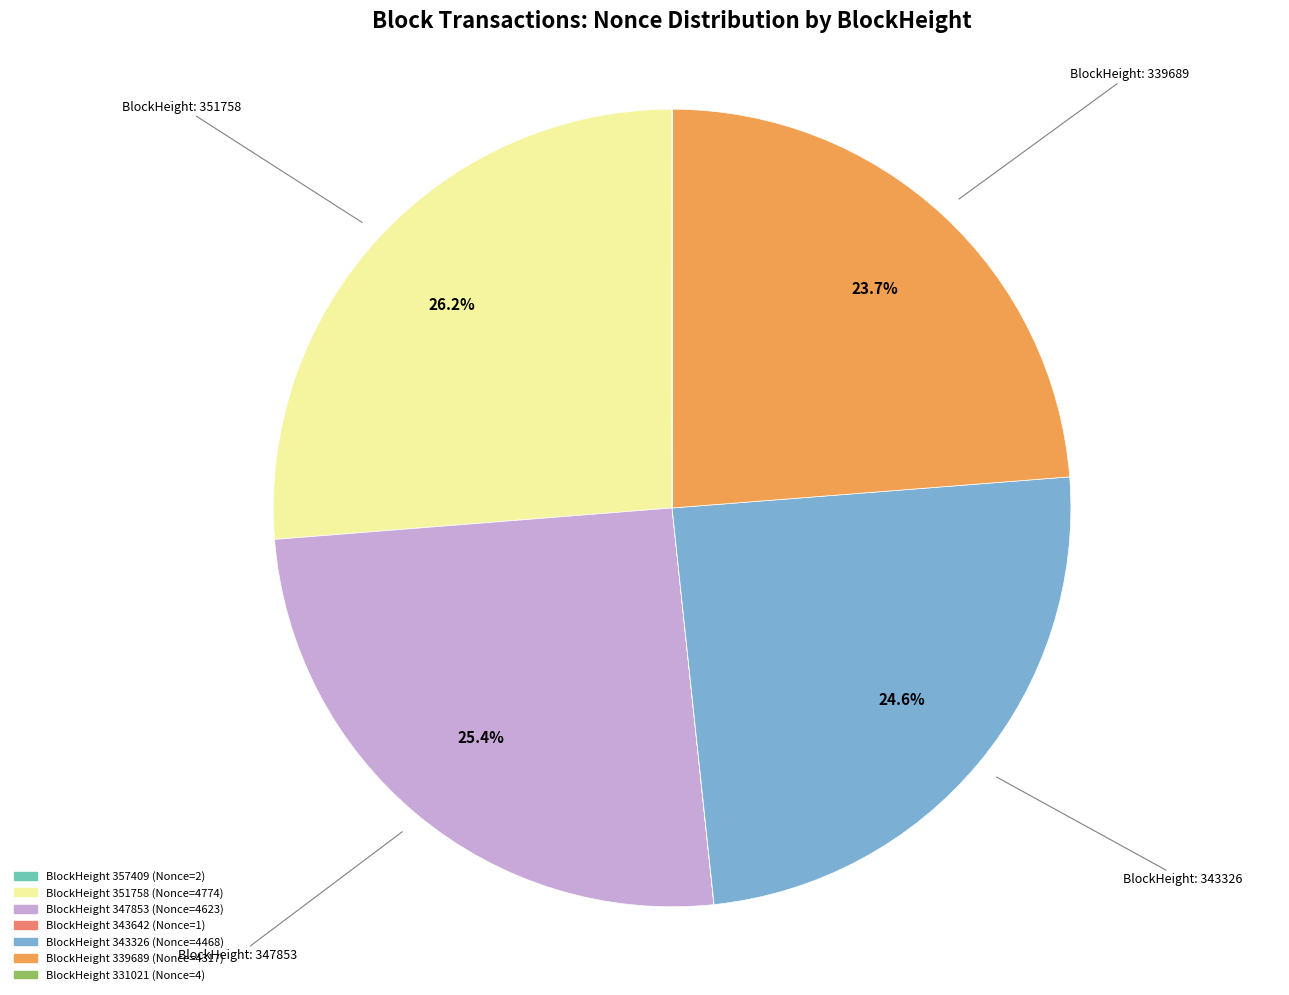

Is there any slice that represents more than half of the pie?

No